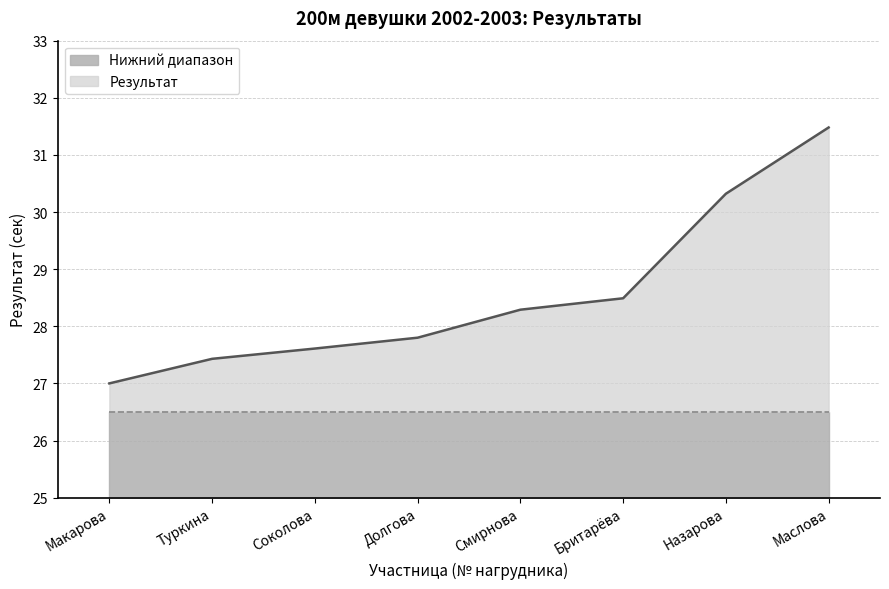

What is the maximum value for Нижний диапазон?

1.5